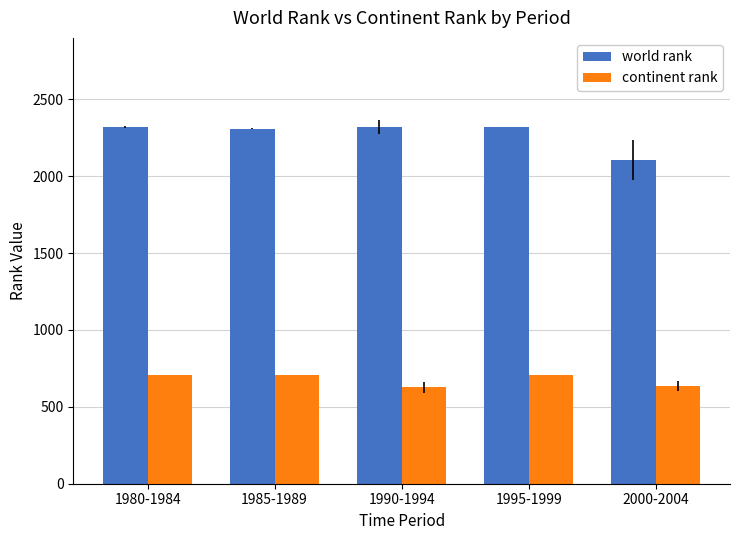

The world rank series shows 1240 at 1985-1989. True or false?

False